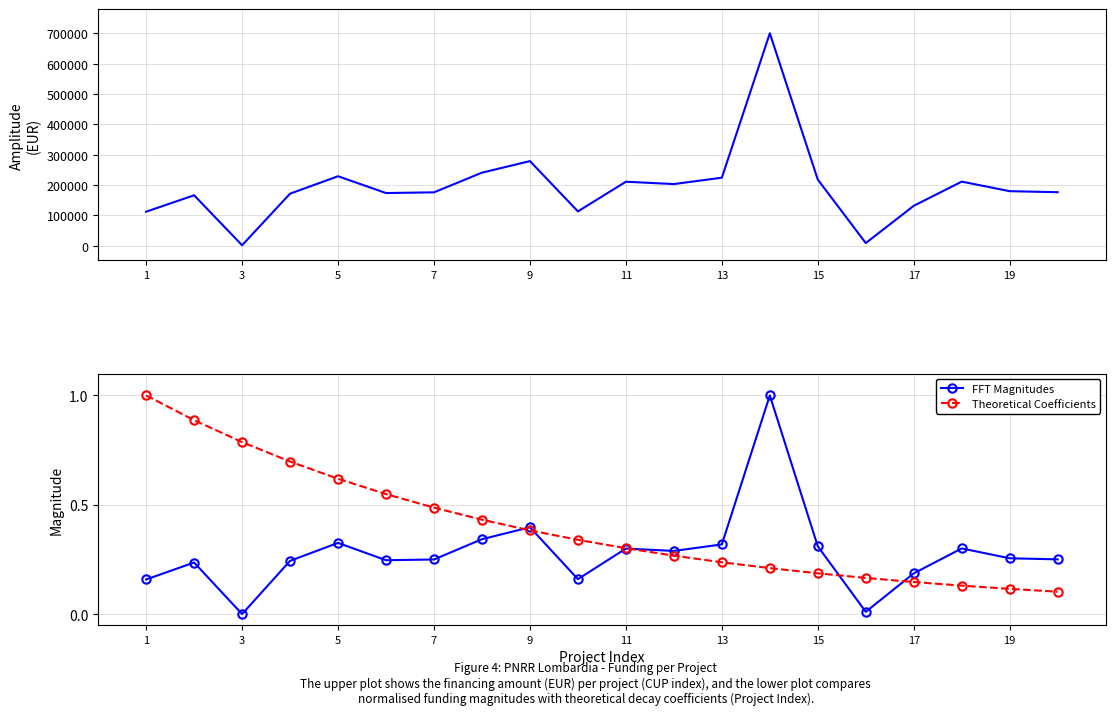

How many interior local valleys does the FFT Magnitudes series have?

5